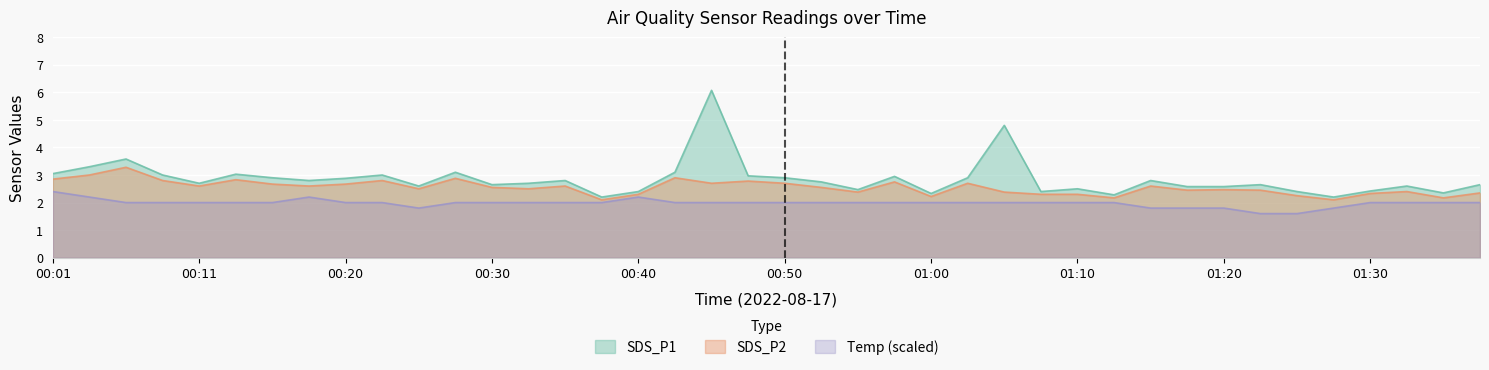

The value of SDS_P1 at 00:38 is 2.2. True or false?

True